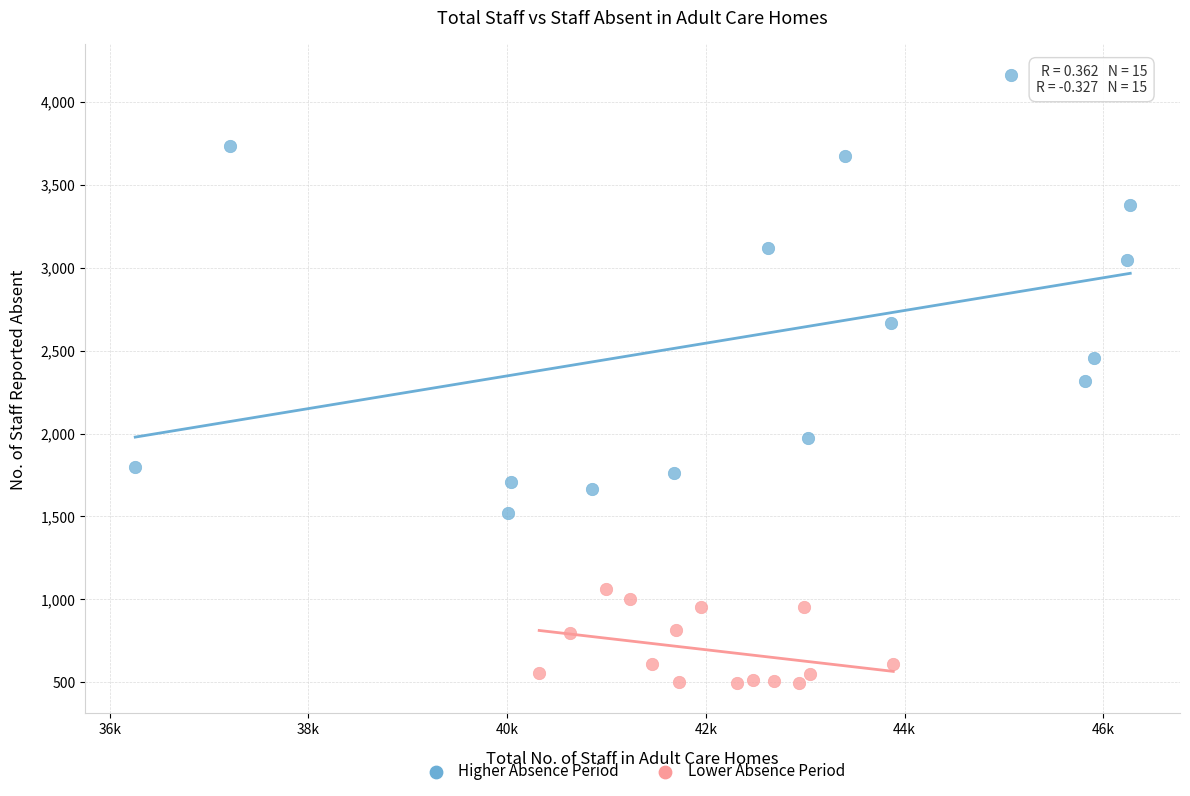

Which series contains the lowest Y value?

Lower Absence Period